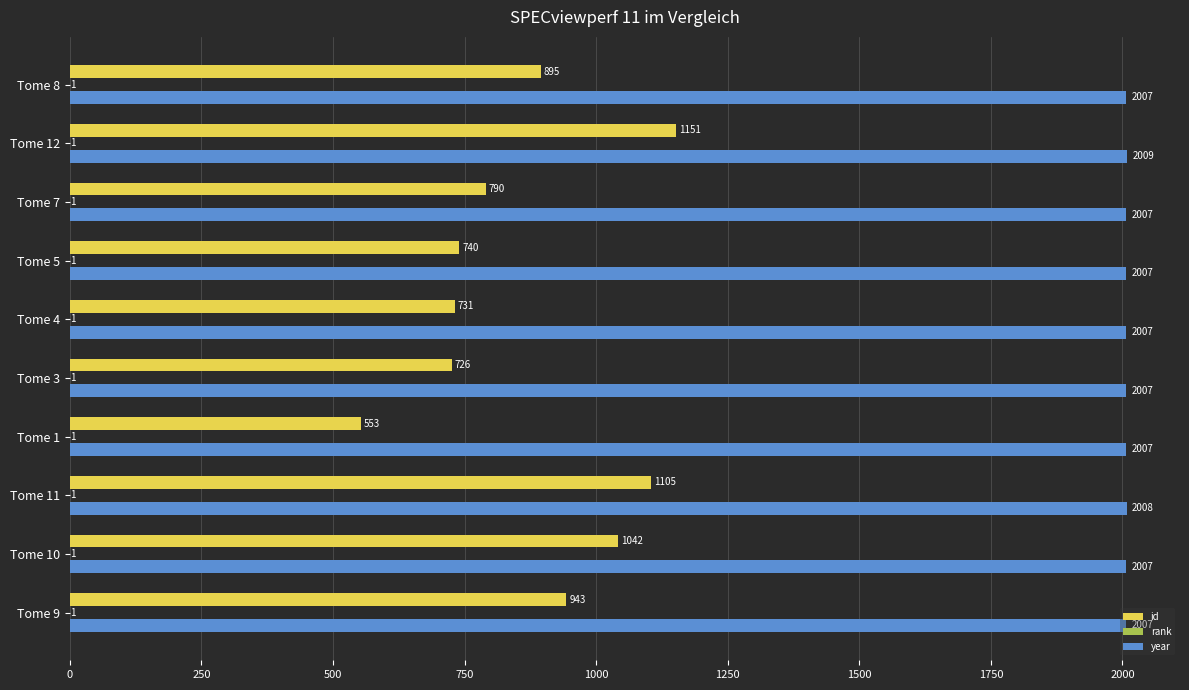

What is the sum of all id values?

8676